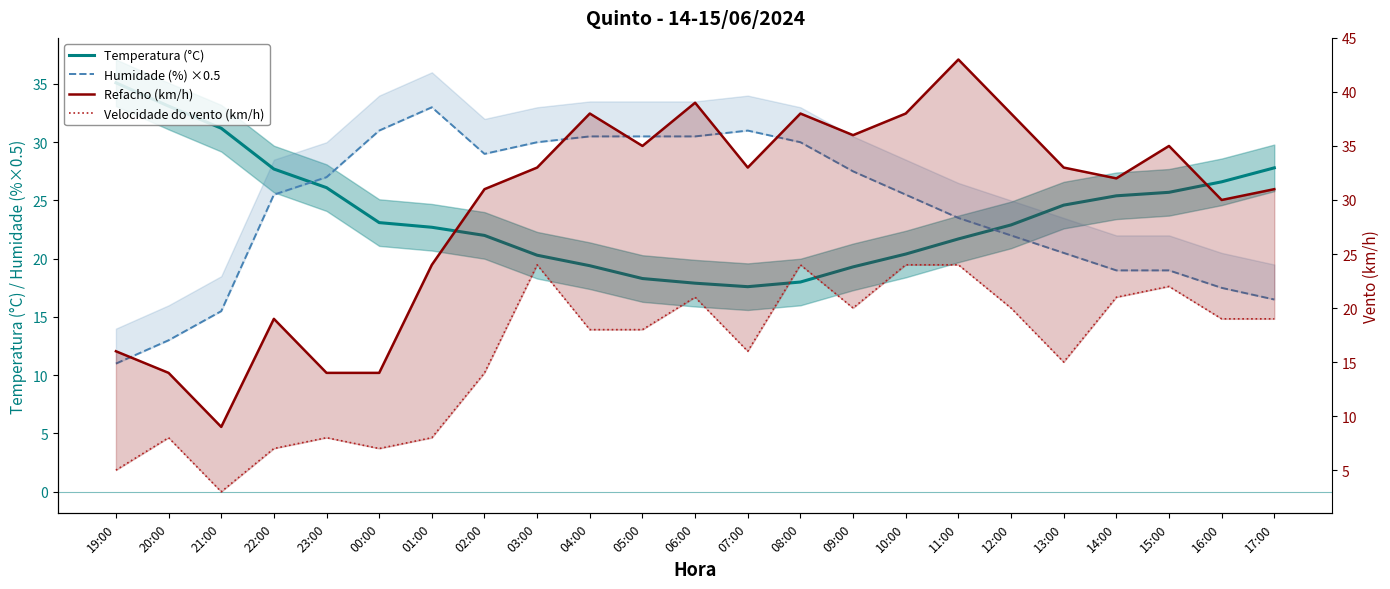

Reading left to right, list all the values displayed in this chart.

Temperatura (°C): 35.1	33.1	31.2	27.7	26.1	23.1	22.7	22.0	20.3	19.4	18.3	17.9	17.6	18.0	19.3	20.4	21.7	22.9	24.6	25.4	25.7	26.6	27.8
Humidade (%) ×0.5: 11.0	13.0	15.5	25.5	27.0	31.0	33.0	29.0	30.0	30.5	30.5	30.5	31.0	30.0	27.5	25.5	23.5	22.0	20.5	19.0	19.0	17.5	16.5
Refacho (km/h): 16.0	14.0	9.0	19.0	14.0	14.0	24.0	31.0	33.0	38.0	35.0	39.0	33.0	38.0	36.0	38.0	43.0	38.0	33.0	32.0	35.0	30.0	31.0
Velocidade do vento (km/h): 5.0	8.0	3.0	7.0	8.0	7.0	8.0	14.0	24.0	18.0	18.0	21.0	16.0	24.0	20.0	24.0	24.0	20.0	15.0	21.0	22.0	19.0	19.0